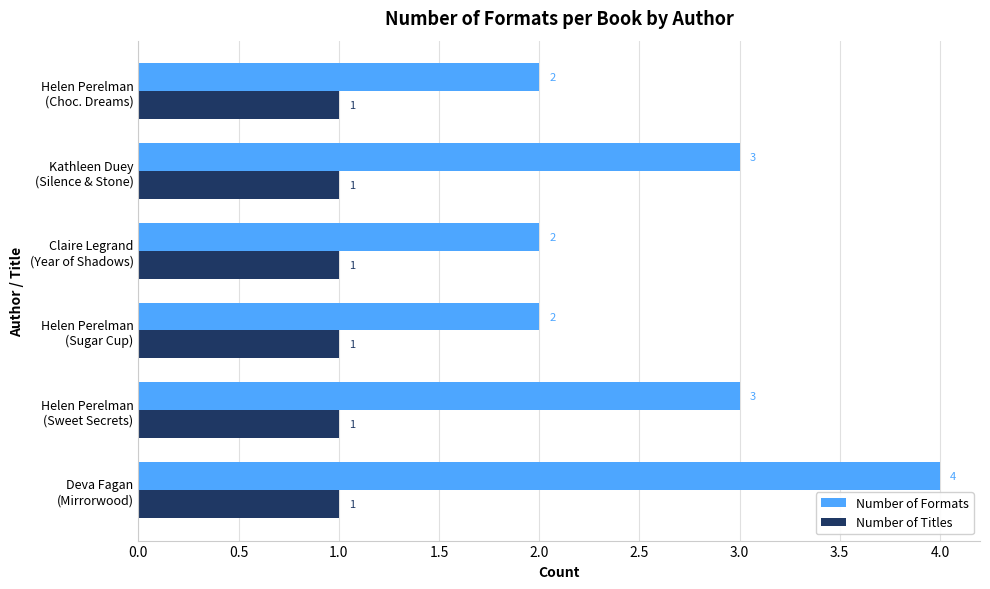

What are all the series names shown in the legend?

Number of Formats, Number of Titles